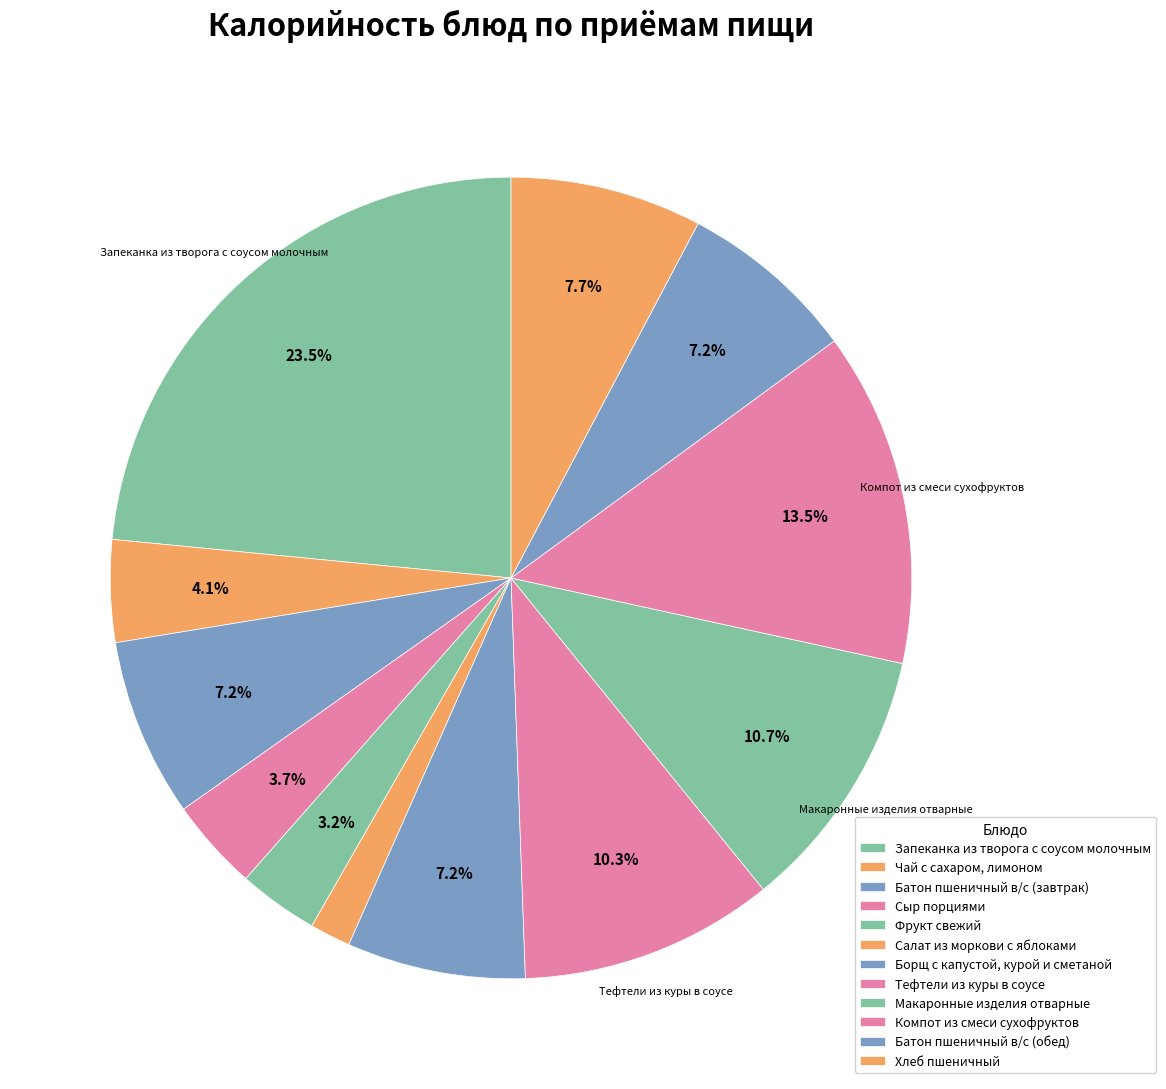

Which has a higher value, Компот из смеси сухофруктов or Батон пшеничный в/с (завтрак)?

Компот из смеси сухофруктов